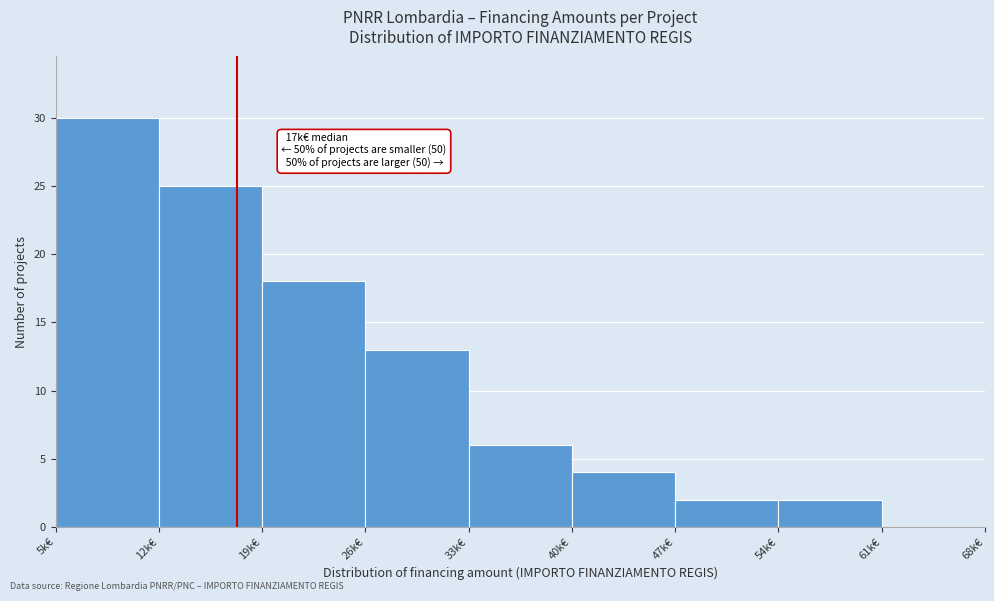

Reading left to right, transcribe all the data shown in this chart.

5k€=30	12k€=25	19k€=18	26k€=13	33k€=6	40k€=4	47k€=2	54k€=2	61k€=0